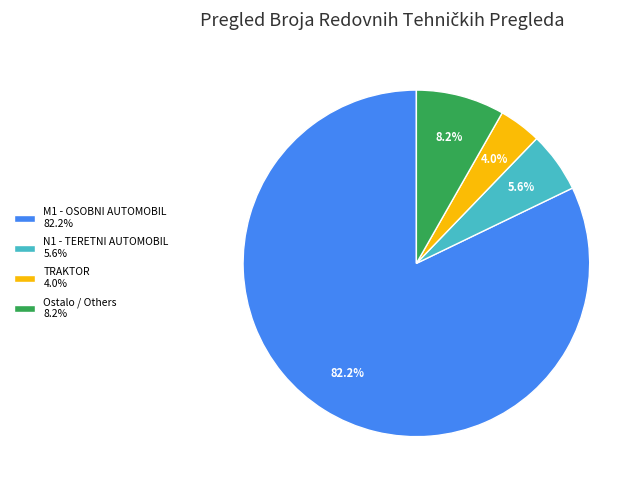

What is the ratio of the value at Ostalo / Others 8.2% to the value at TRAKTOR 4.0%?

2.1